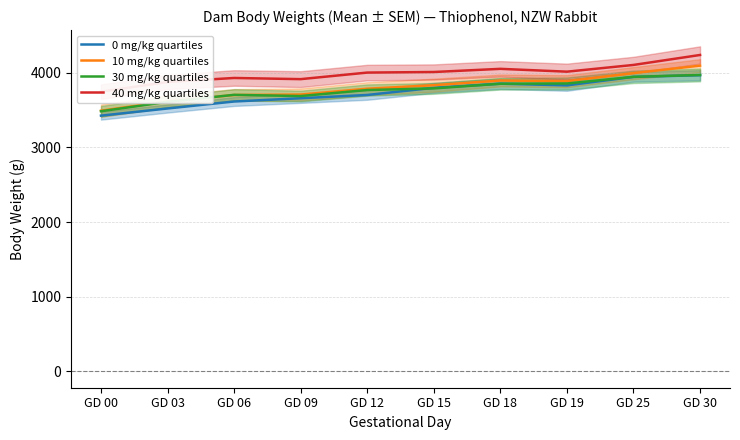

True or false: 10 mg/kg mean and 0 mg/kg mean cross at least once.

False